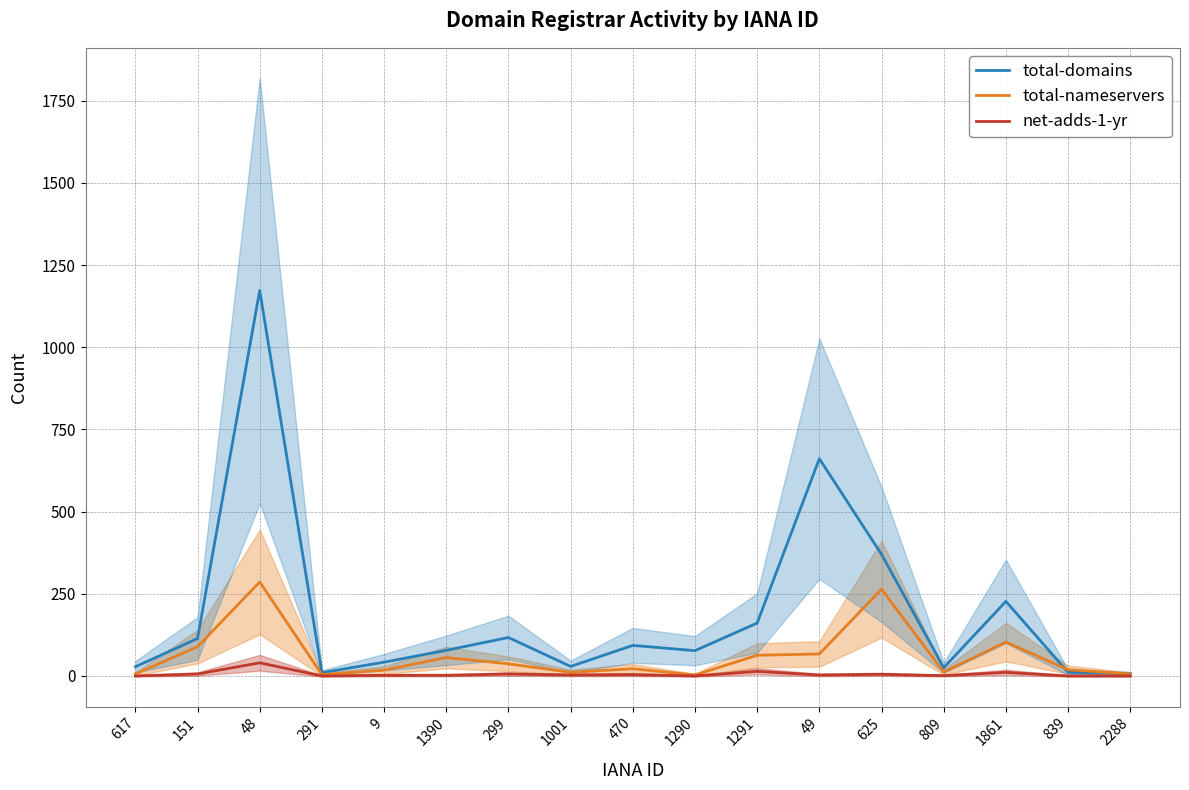

How many intersections are there between total-domains and total-nameservers?

2